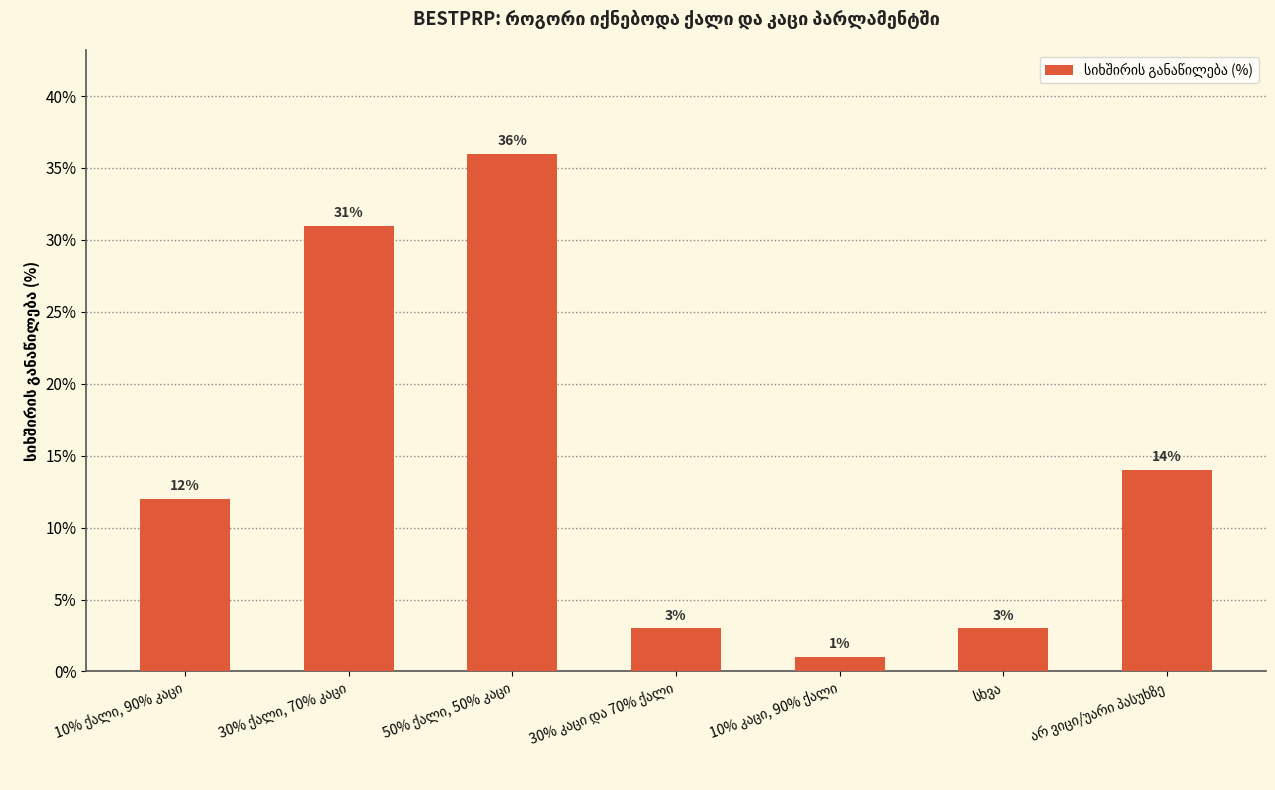

What is the greatest value displayed?

36